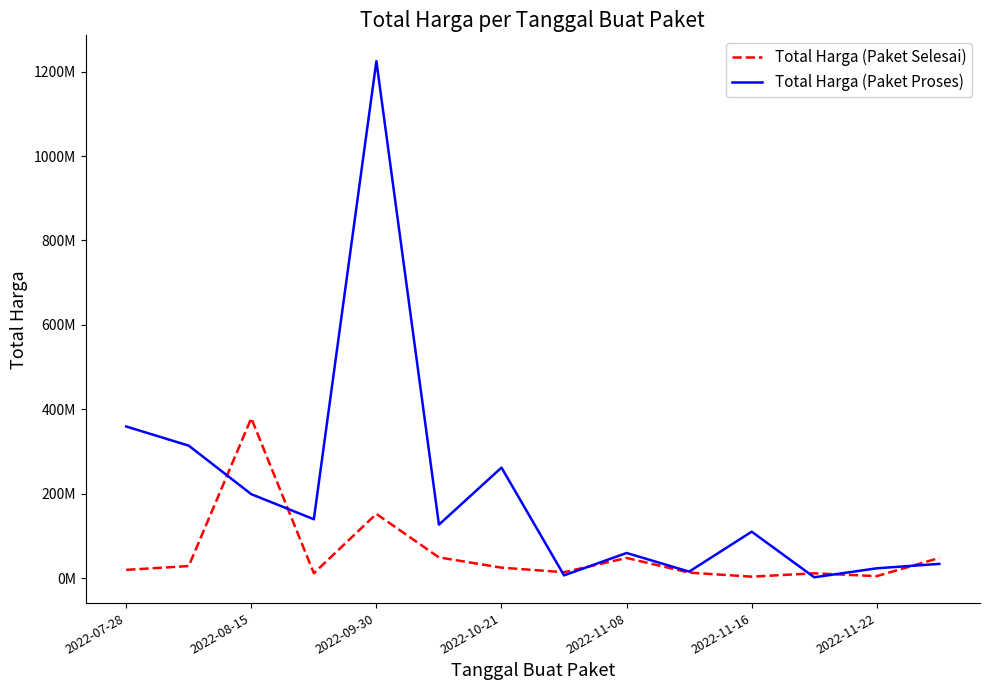

Does the chart have visible grid lines?

No